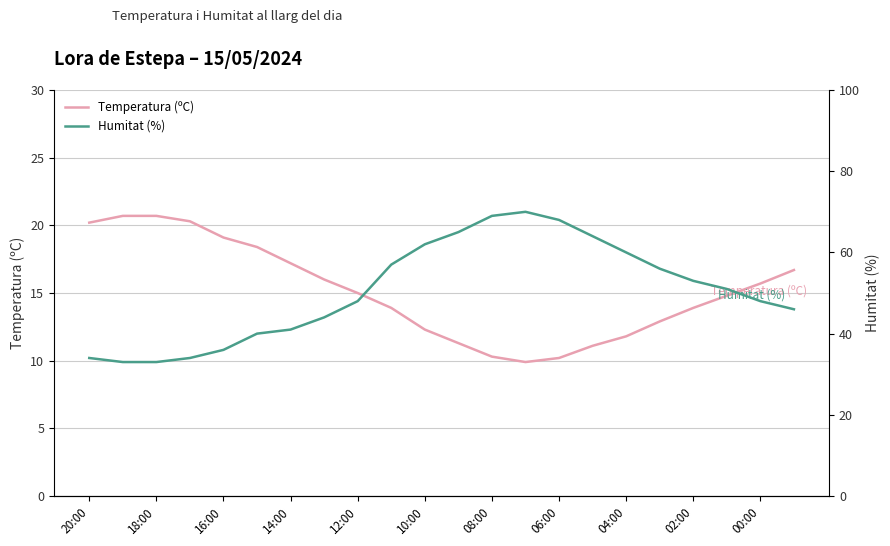

The Temperatura (ºC) series shows 5.9 at 00:00. True or false?

False